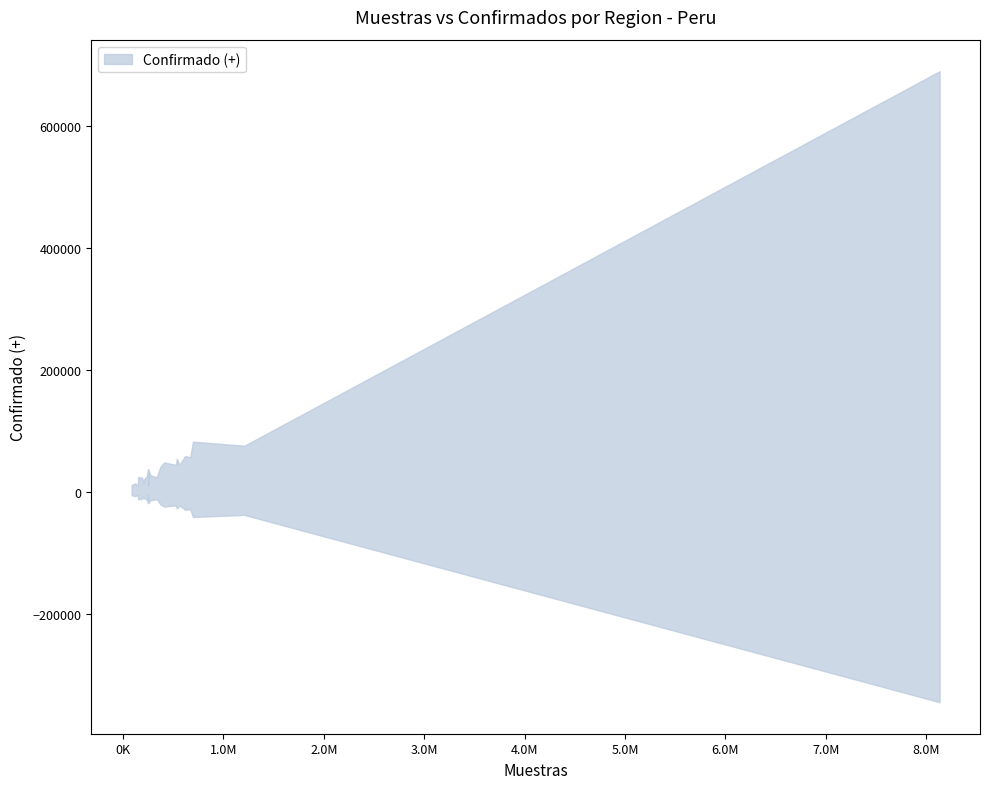

What is the maximum value for Confirmado (+)?

689960